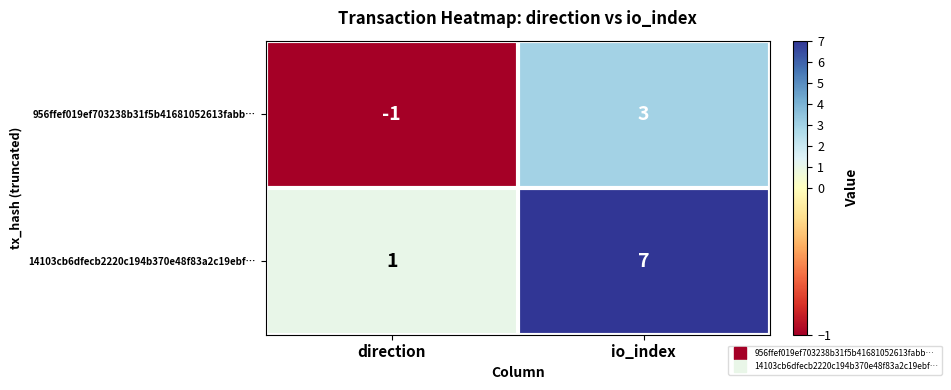

How many data points does each series have?

2